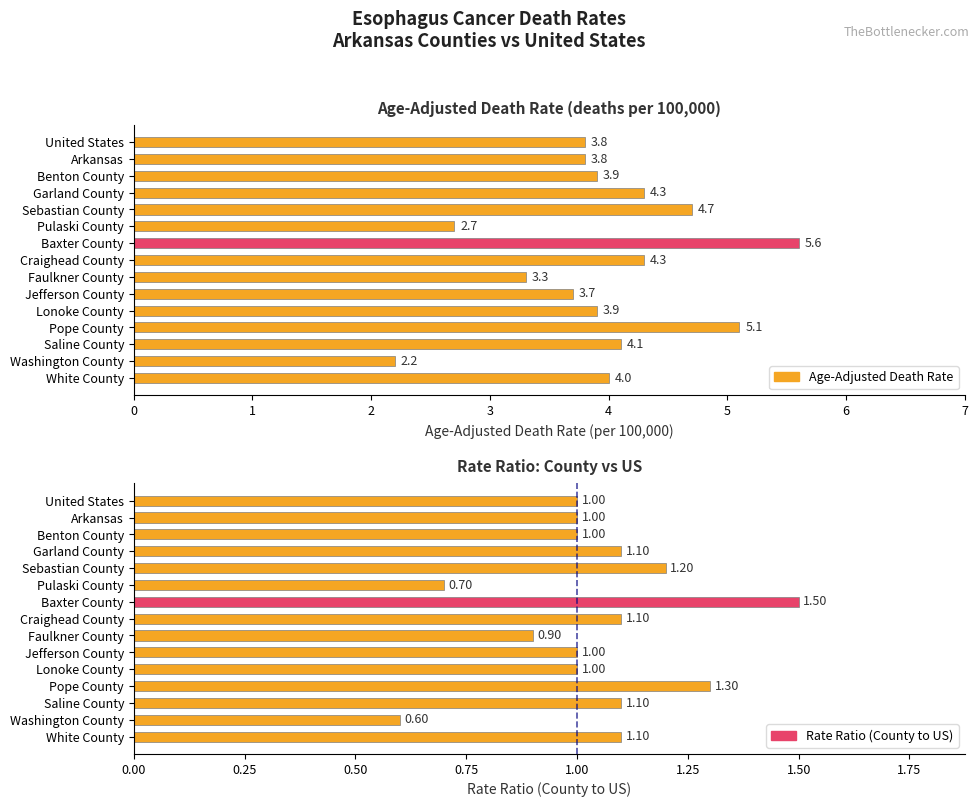

List the series in order of their peak value, lowest first.

Rate Ratio (County to US), Age-Adjusted Death Rate